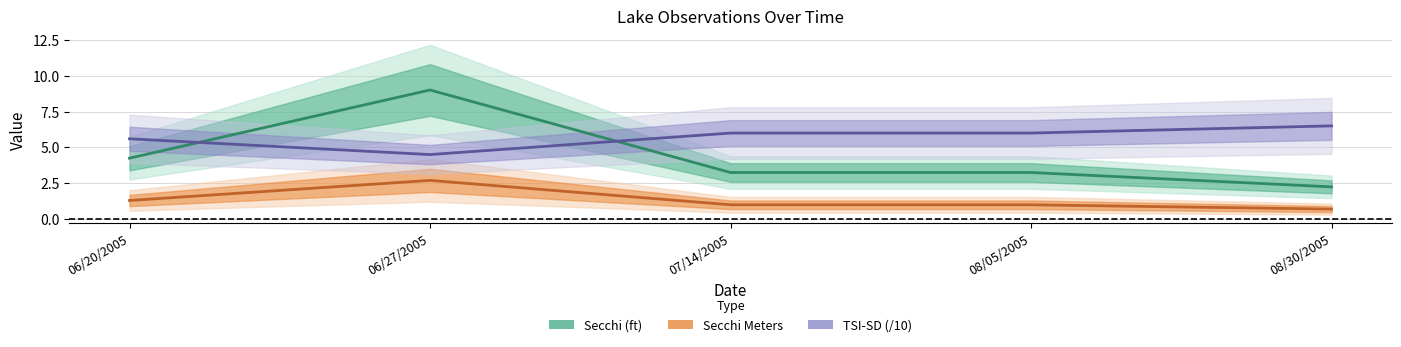

What is the difference between the second highest and minimum values in the Secchi Meters series?

0.6